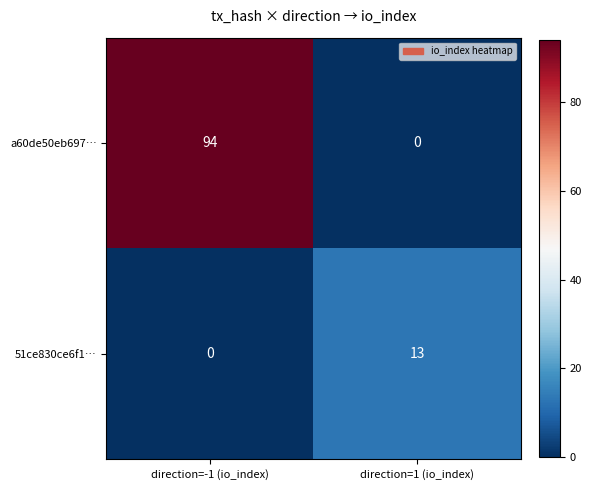

Which series has the largest range (max minus min)?

a60de50eb697…